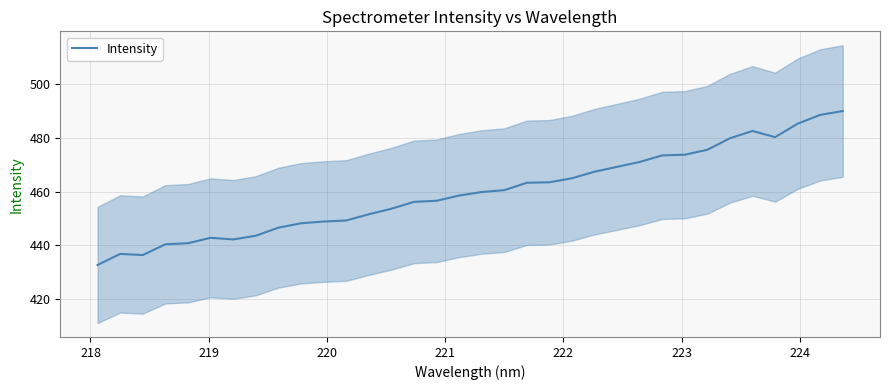

How many points are higher than both their immediate neighbors (excluding endpoints)?

3